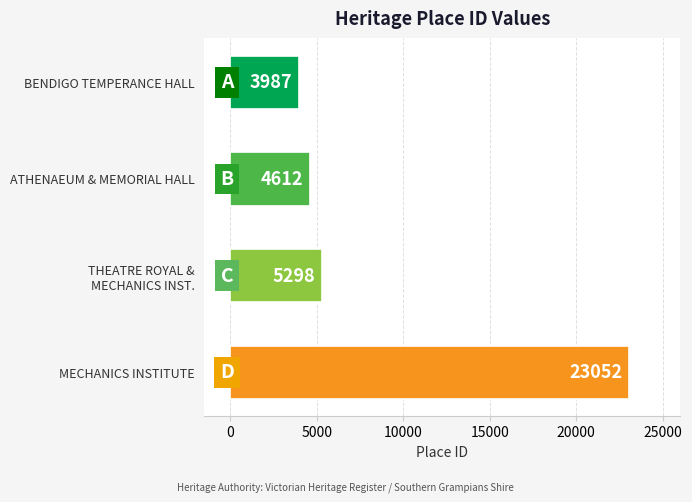

Which label corresponds to the smallest value in the chart?

BENDIGO TEMPERANCE HALL